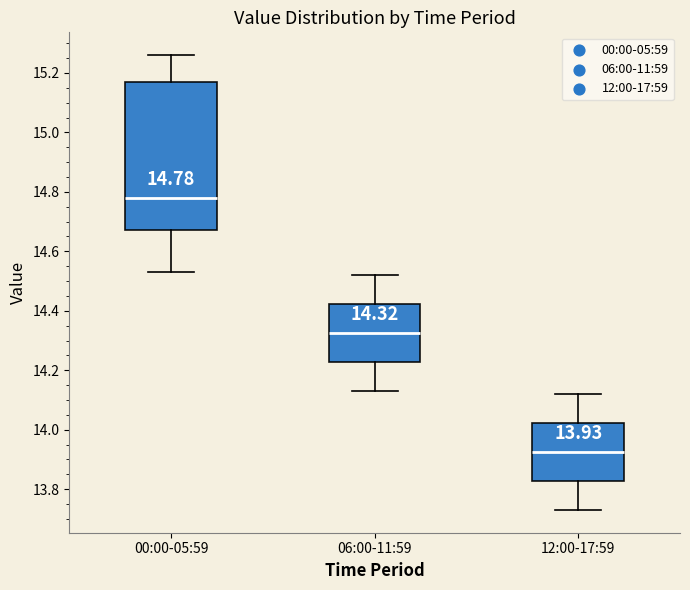

Which box has the lowest median line?

12:00-17:59